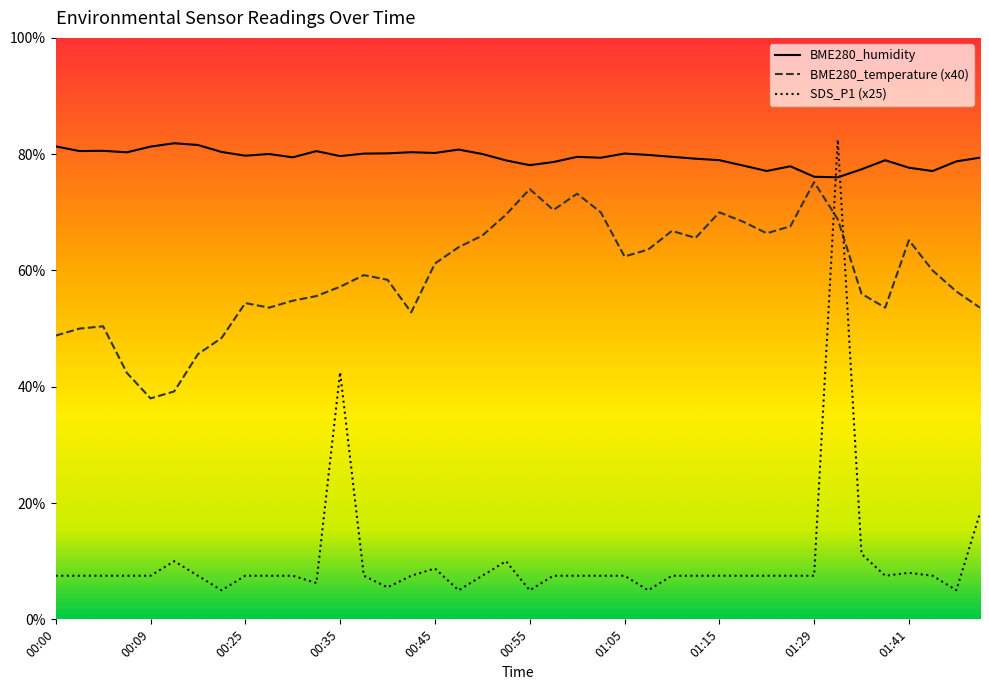

What is the label of the 26th point from the left?

01:07